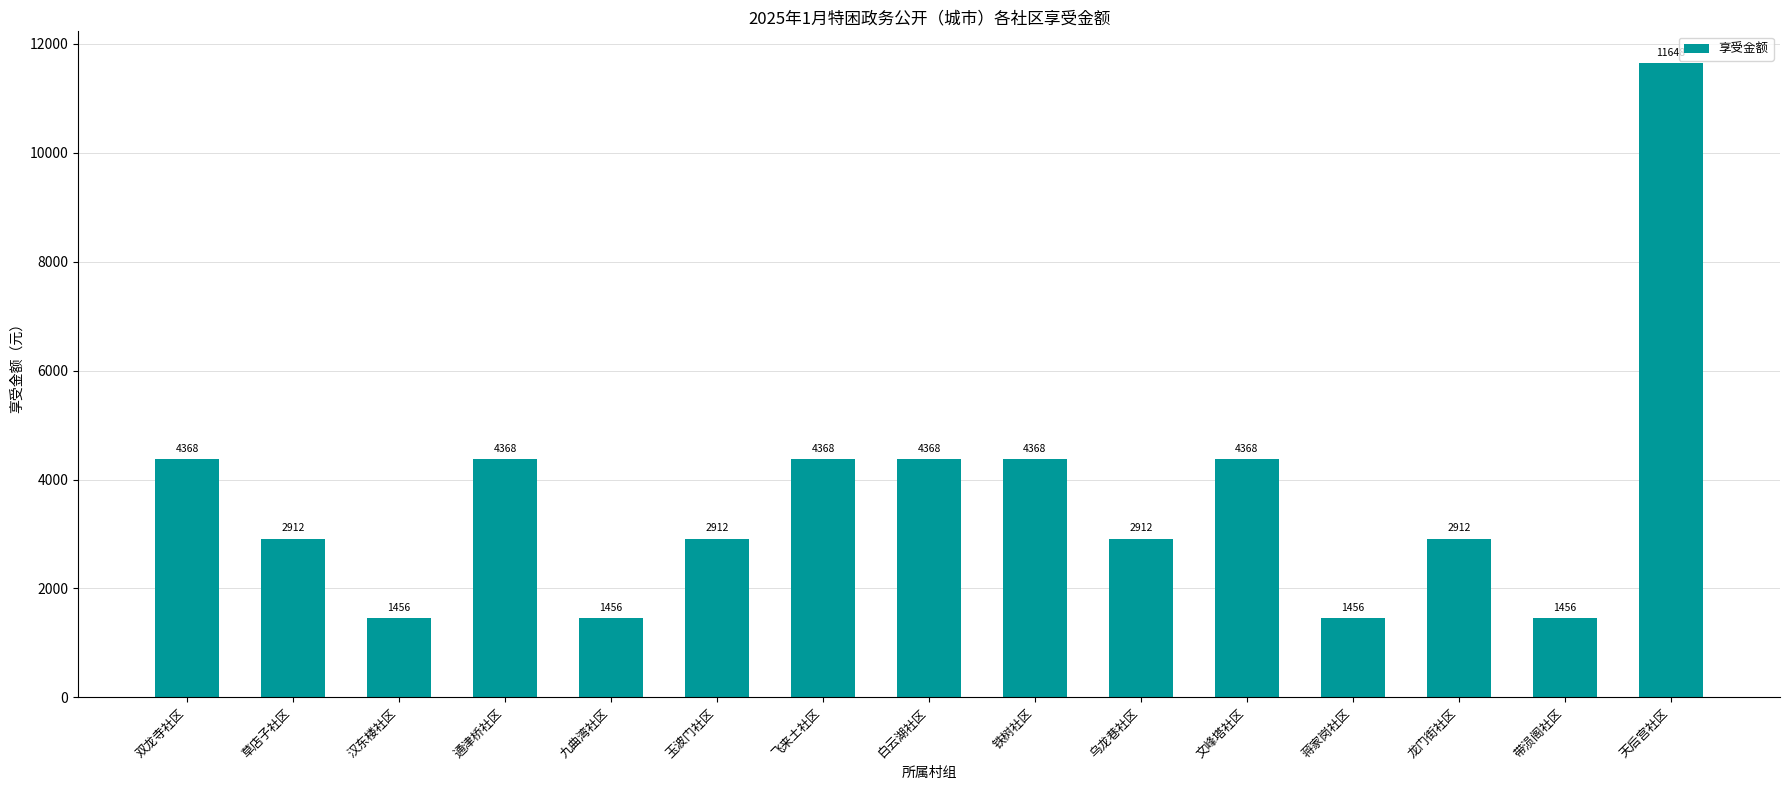

What is the minimum value shown in the chart?

1456